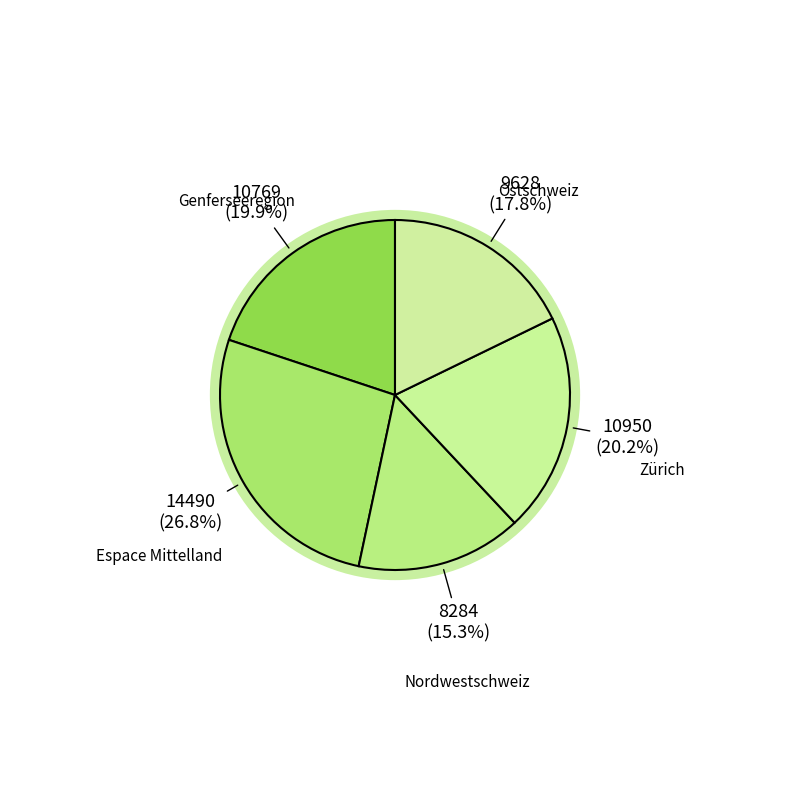

Rank the categories by value from lowest to highest.

Nordwestschweiz, Ostschweiz, Genferseeregion, Zürich, Espace Mittelland